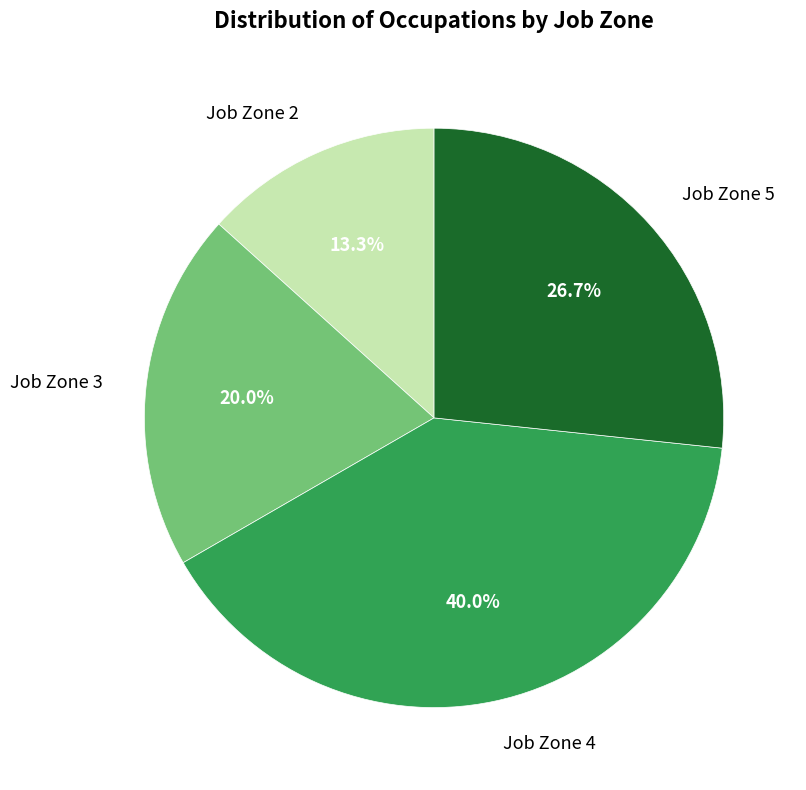

Which category has the smallest portion of the pie?

Job Zone 2